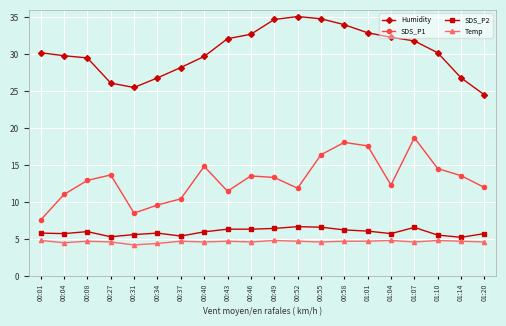

At 00:01, list the series in order from smallest to largest.

Temp, SDS_P2, SDS_P1, Humidity